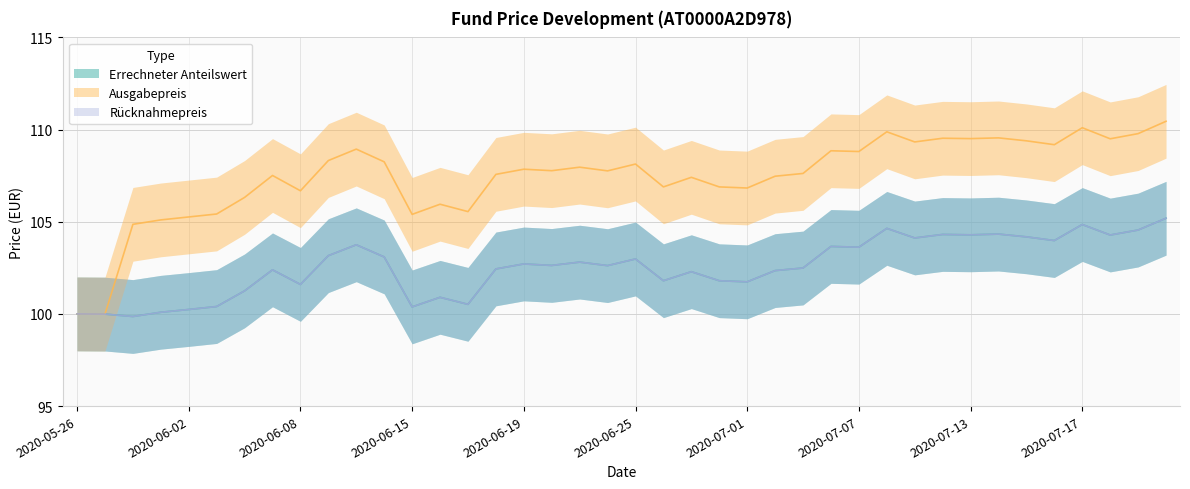

What is the value of the Ausgabepreis point at the 24th from the left?

106.9